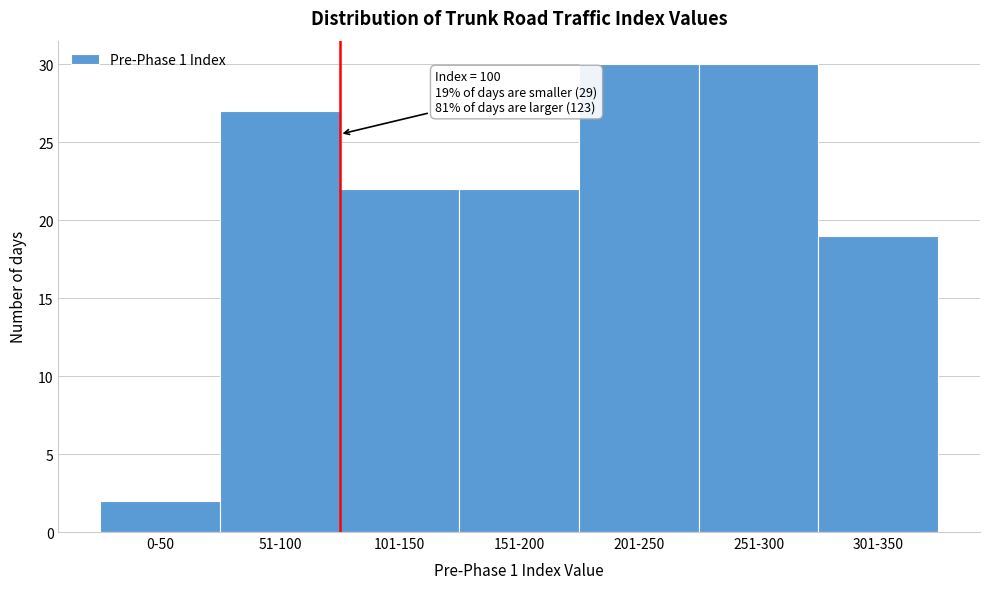

Reading left to right, what are all the values shown in this chart?

0-50=2	51-100=27	101-150=22	151-200=22	201-250=30	251-300=30	301-350=19